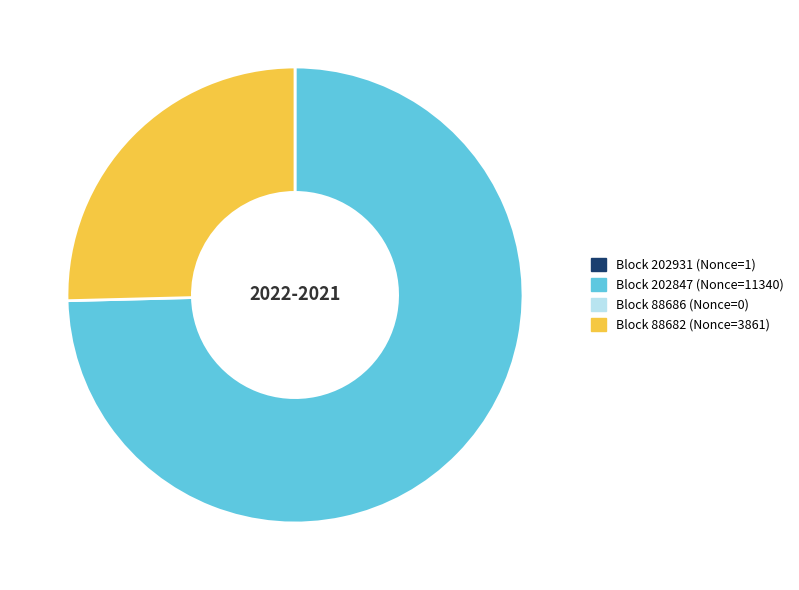

Is there any slice that represents more than half of the pie?

Yes